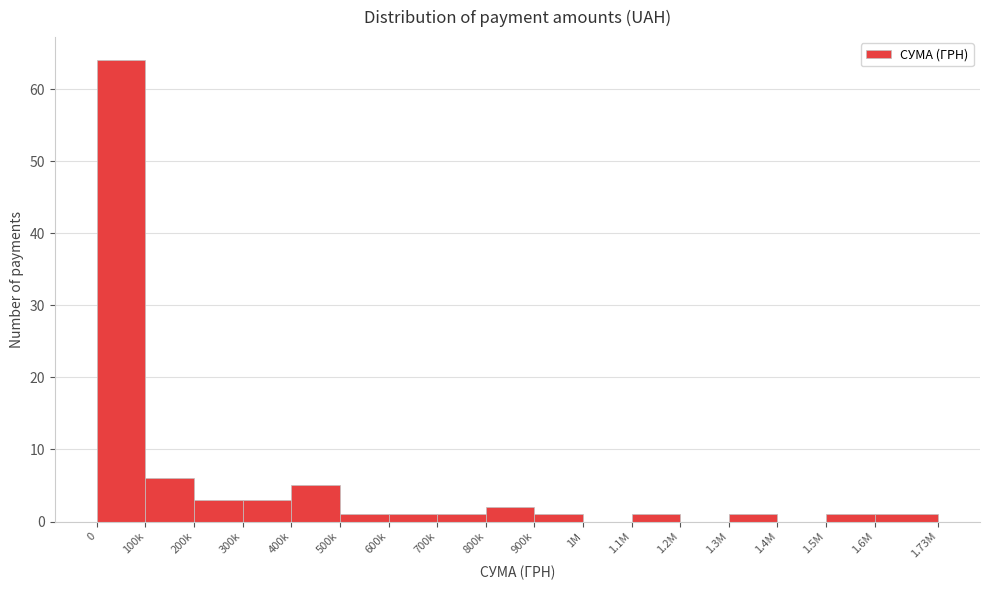

Reading left to right, transcribe all the data shown in this chart.

0=64	100k=6	200k=3	300k=3	400k=5	500k=1	600k=1	700k=1	800k=2	900k=1	1M=0	1.1M=1	1.2M=0	1.3M=1	1.4M=0	1.5M=1	1.6M=1